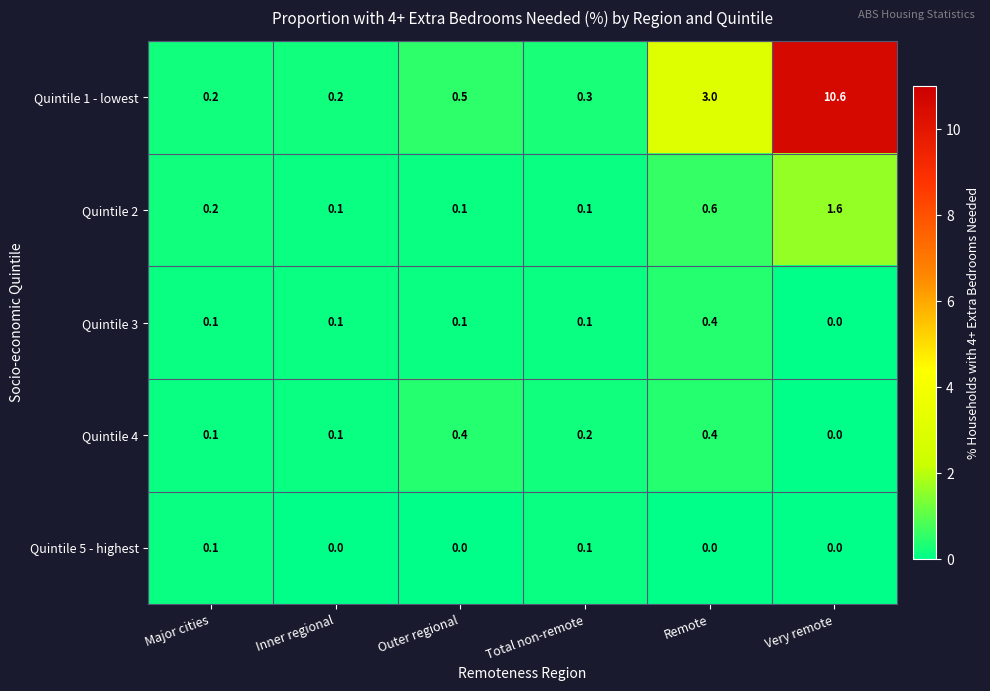

Reading left to right, what are all the values shown in this chart?

Quintile 1 - lowest: Major cities=0.2	Inner regional=0.2	Outer regional=0.5	Total non-remote=0.3	Remote=3.0	Very remote=10.6
Quintile 2: Major cities=0.2	Inner regional=0.1	Outer regional=0.1	Total non-remote=0.1	Remote=0.6	Very remote=1.6
Quintile 3: Major cities=0.1	Inner regional=0.1	Outer regional=0.1	Total non-remote=0.1	Remote=0.4	Very remote=0.0
Quintile 4: Major cities=0.1	Inner regional=0.1	Outer regional=0.4	Total non-remote=0.2	Remote=0.4	Very remote=0.0
Quintile 5 - highest: Major cities=0.1	Inner regional=0.0	Outer regional=0.0	Total non-remote=0.1	Remote=0.0	Very remote=0.0